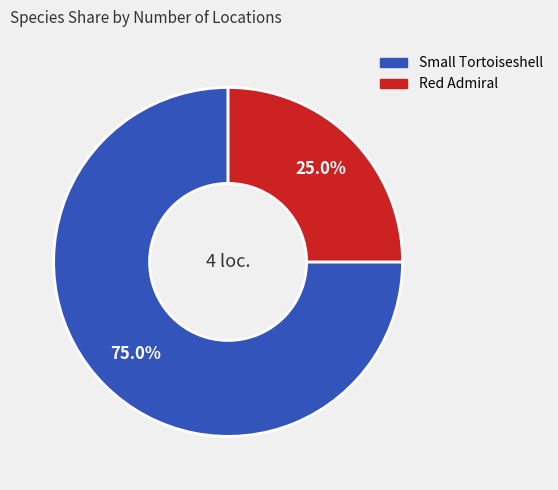

To the nearest percent, what is the average slice percentage?

50%